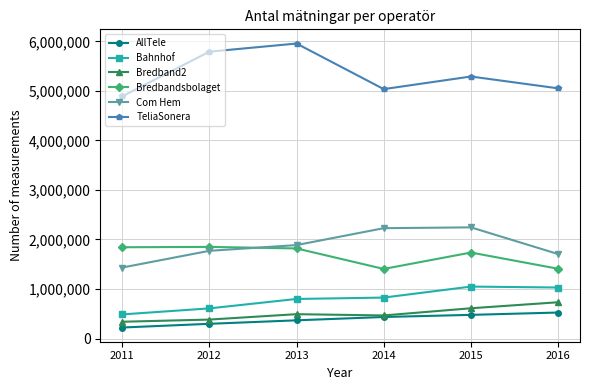

True or false: Bredband2 and Bahnhof intersect in this chart.

False